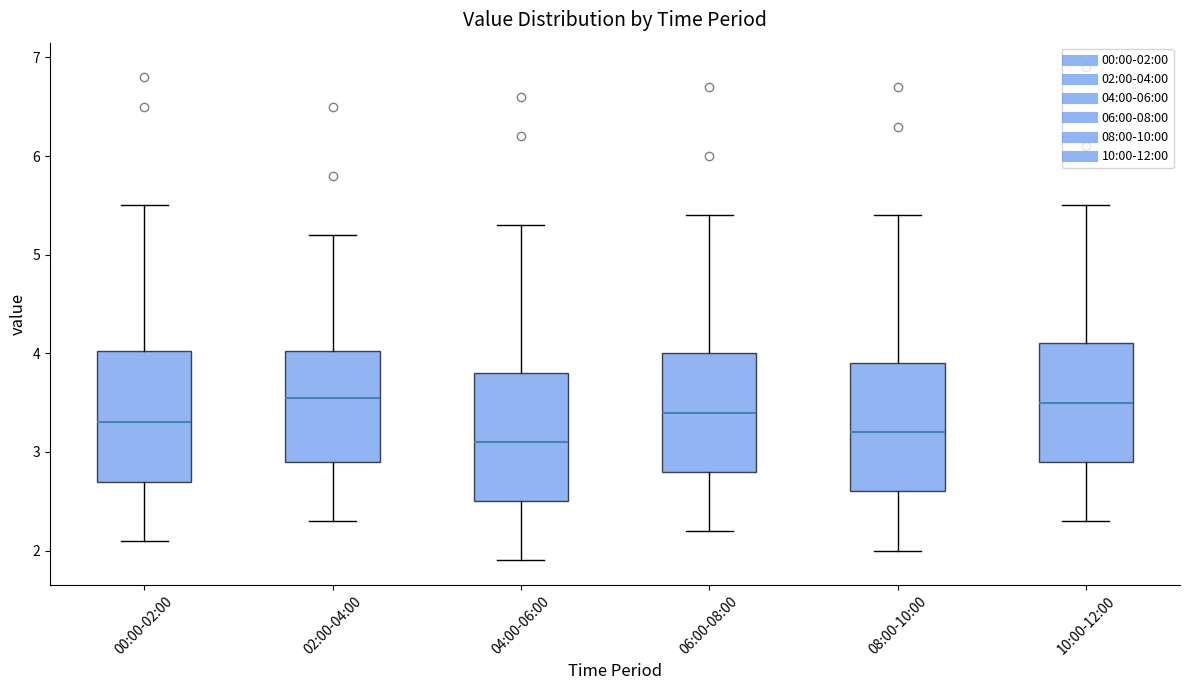

Where does the median line of the box for 08:00-10:00 sit on the y-axis? The values are not printed on the chart, so give them approximately, as read against the axis.

3.2